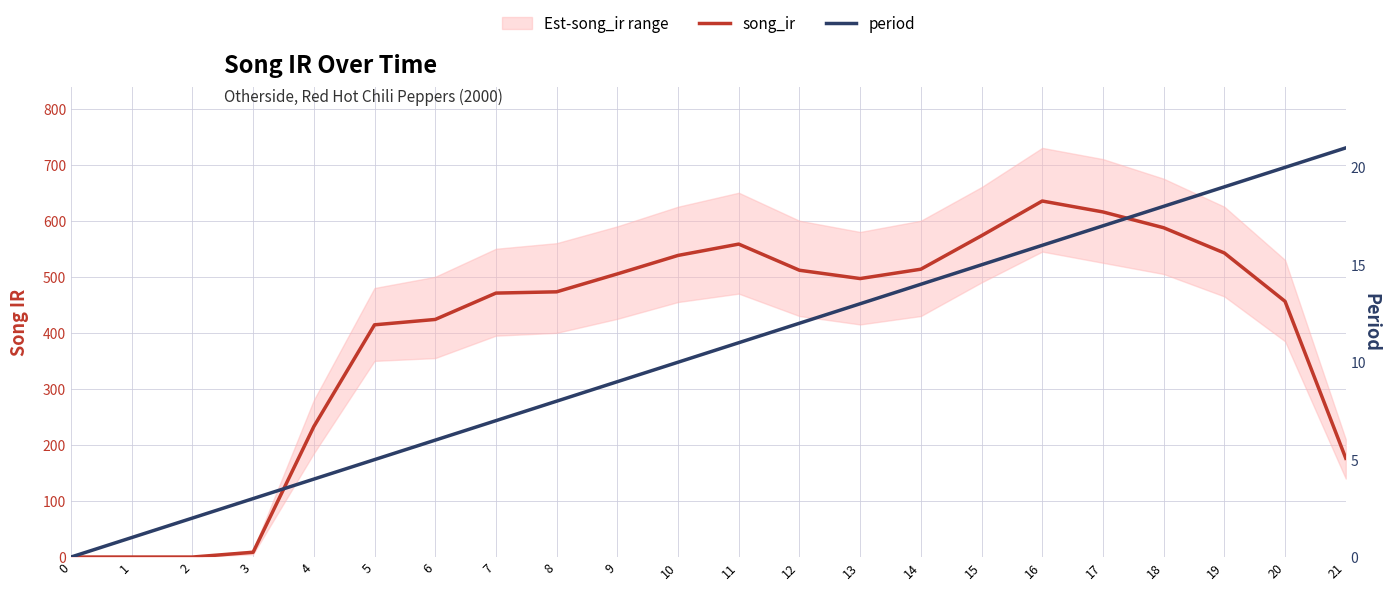

The period series shows 6.5 at 4. True or false?

False